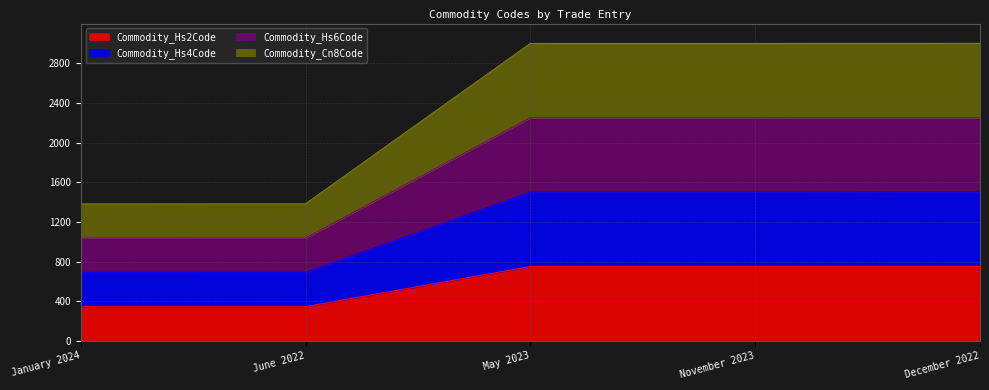

List the series in order of their peak value, highest first.

Commodity_Hs4Code, Commodity_Hs6Code, Commodity_Cn8Code, Commodity_Hs2Code